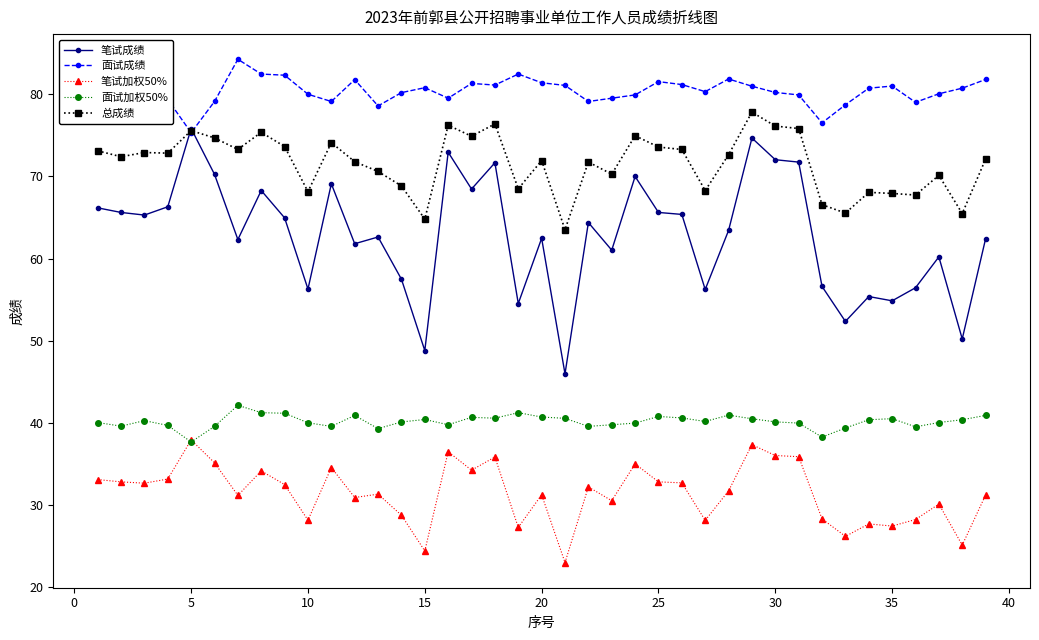

Which series has the widest spread of values?

笔试成绩